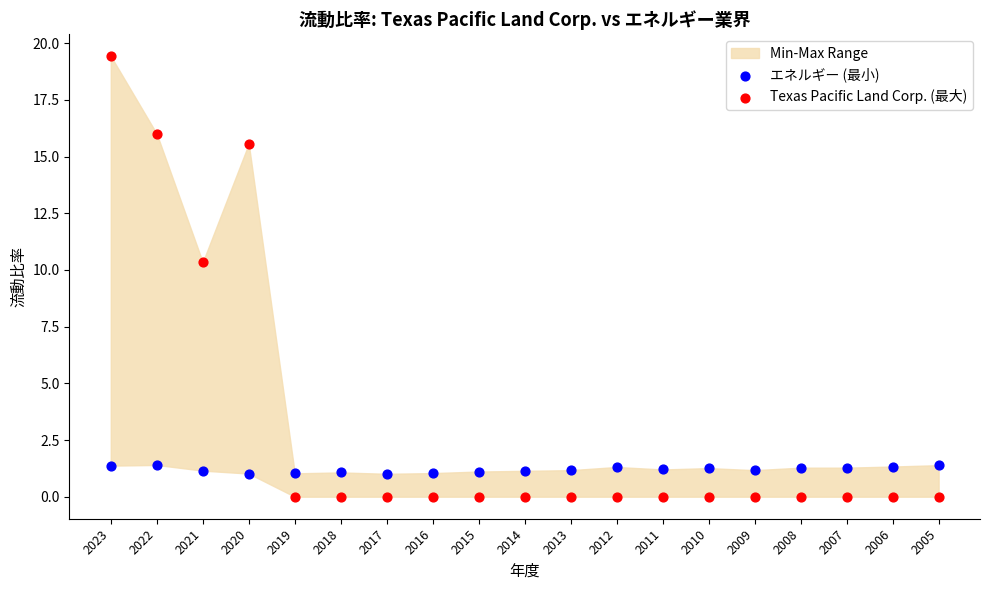

Across all series, what Y value is closest to 9?

10.3